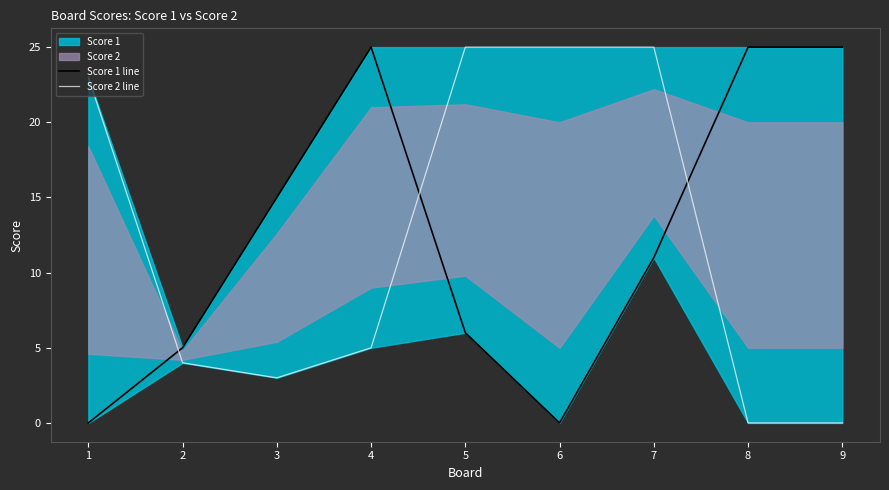

Which series has the widest spread of values?

Score 1 line